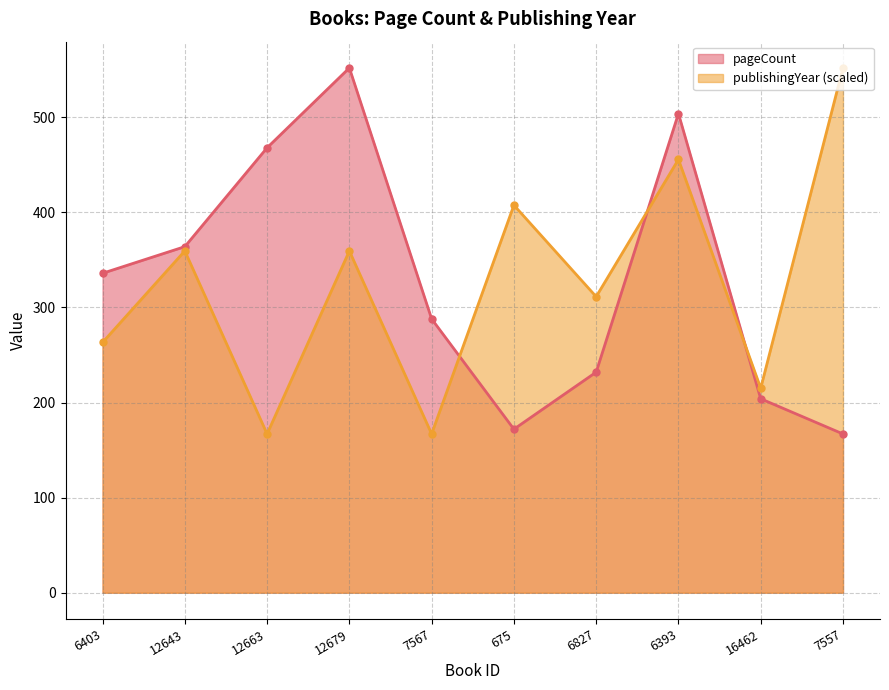

The value of pageCount at 6827 is 47.6. True or false?

False